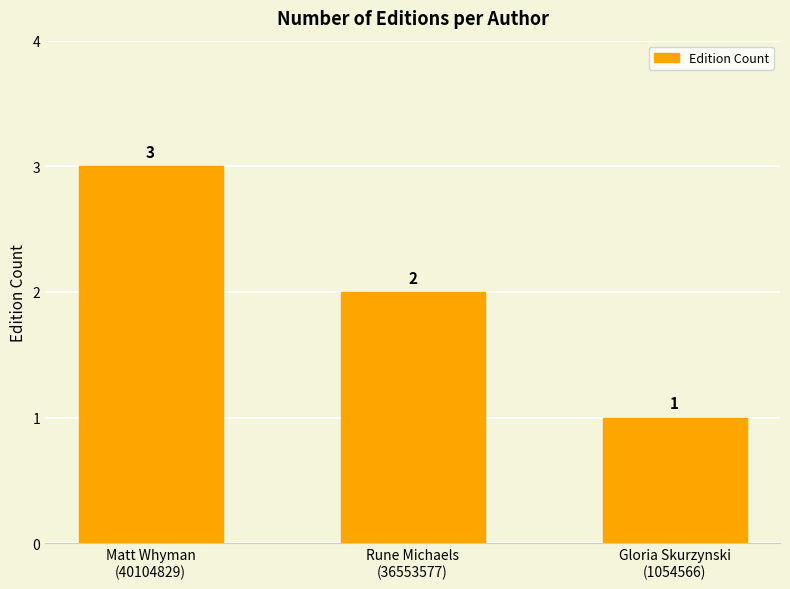

What is the label of the 2nd bar from the right?

Rune Michaels
(36553577)